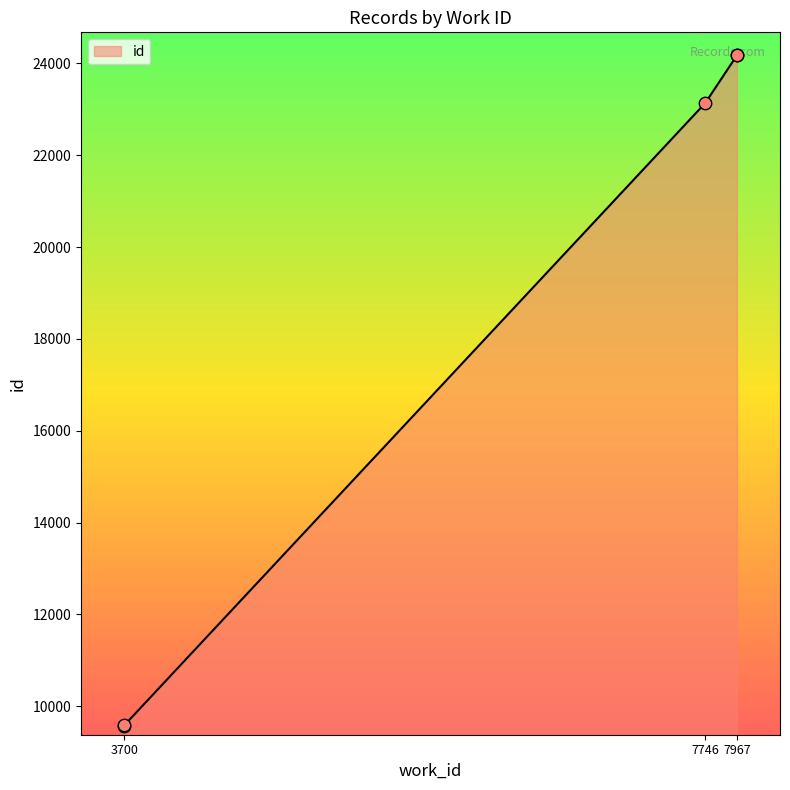

Between 7967 and 3700, which is larger?

7967